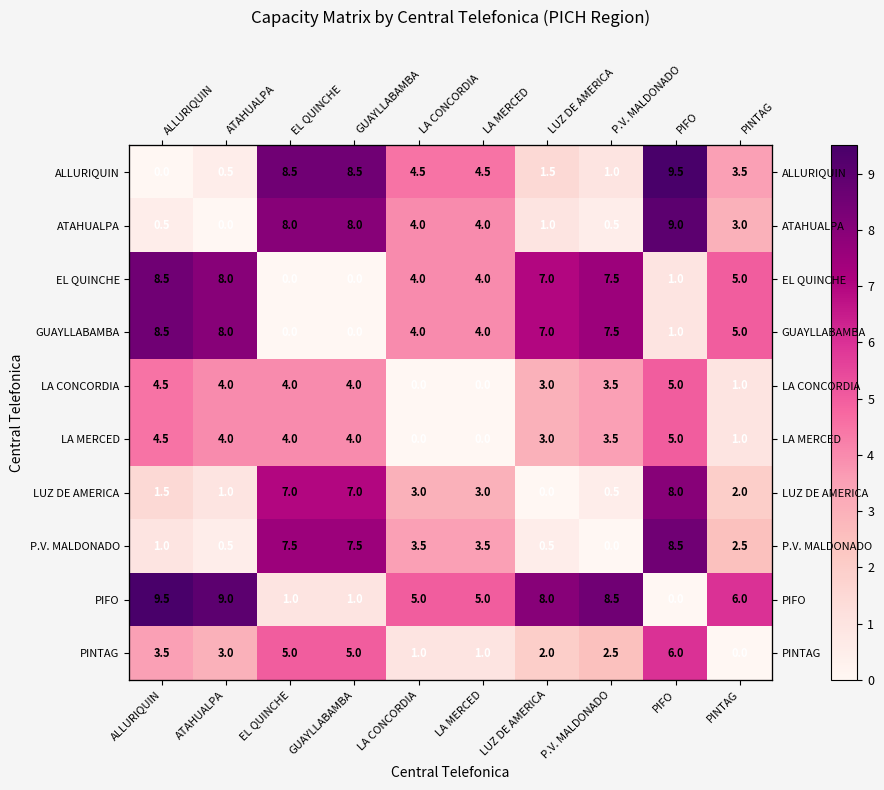

At which label does ATAHUALPA reach its minimum?

ATAHUALPA